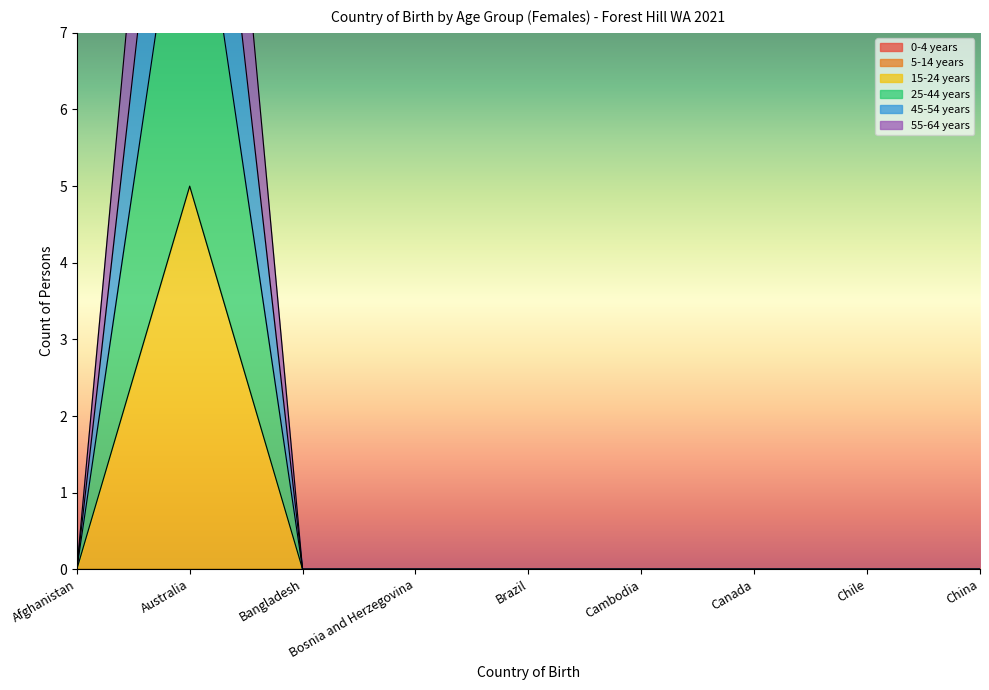

Rank the series at Australia from highest to lowest value.

55-64 years, 45-54 years, 25-44 years, 15-24 years